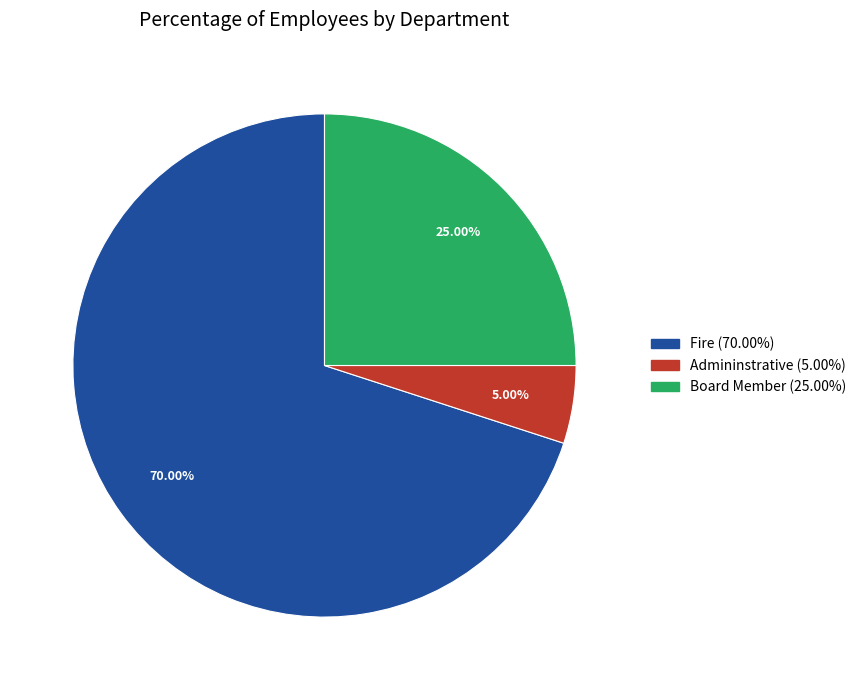

What percentage do Board Member and Fire together represent?

95.0%